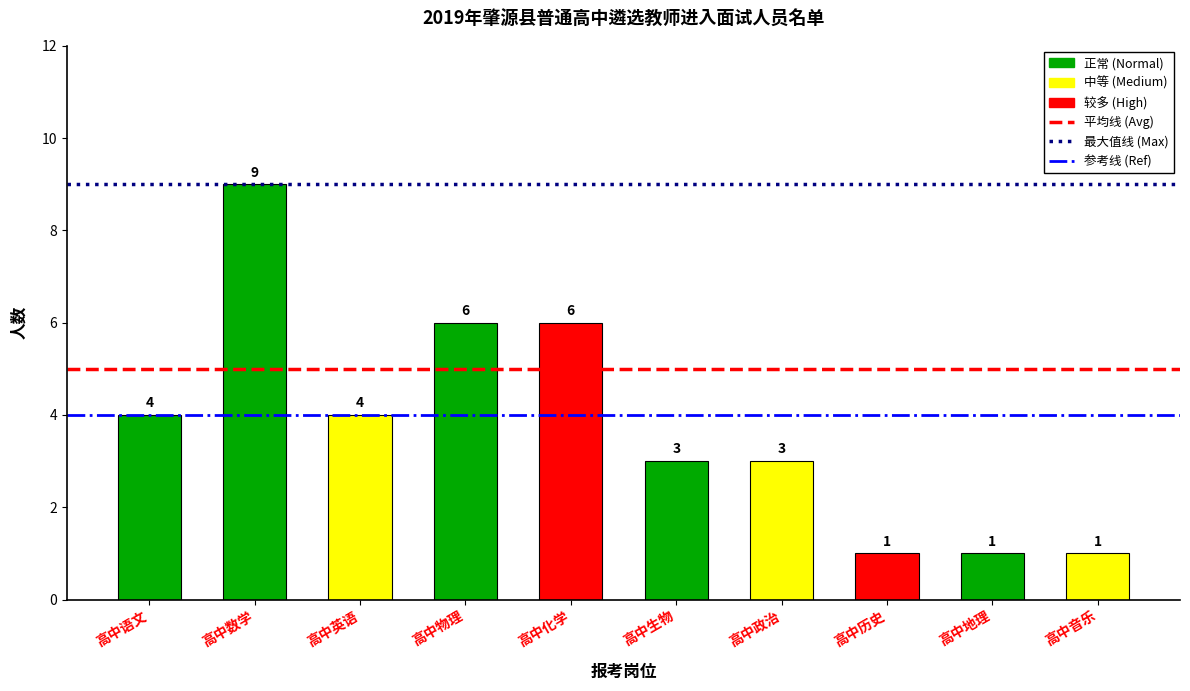

What is the label of the 1st bar from the right?

高中音乐